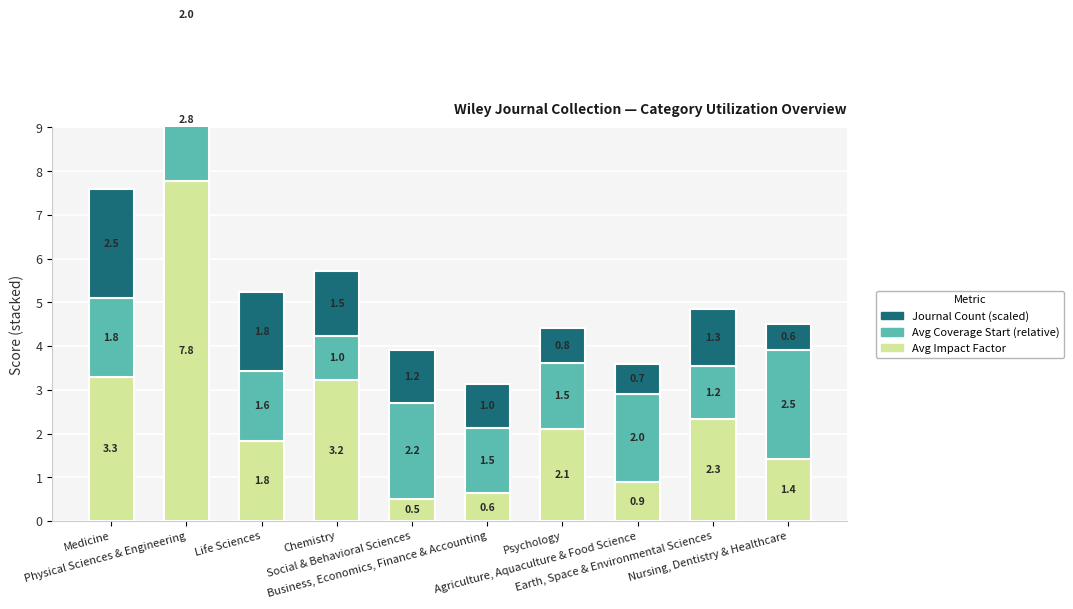

At which category is the sum across all series the highest?

Physical Sciences & Engineering